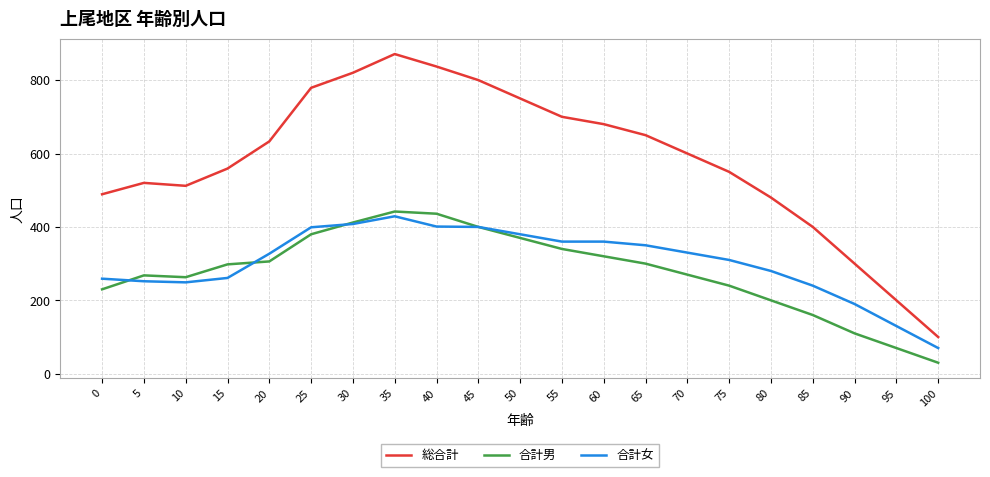

Read the 総合計 value at 15.

559